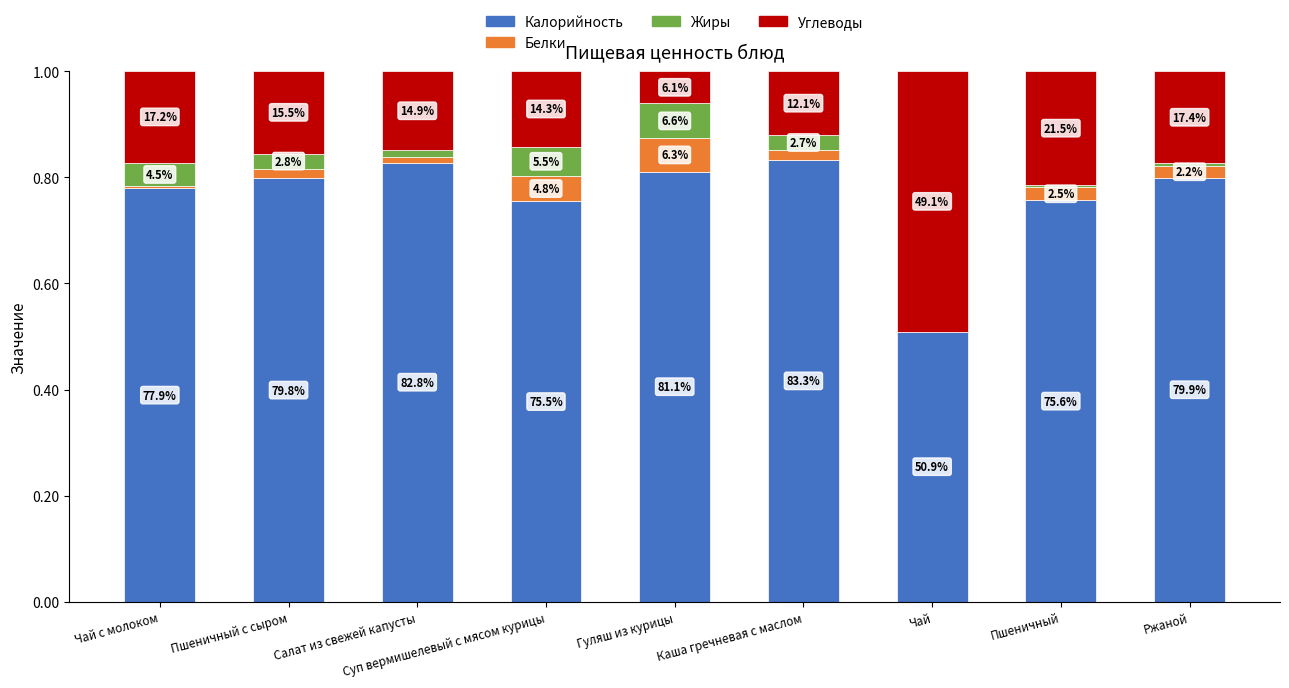

What are all the series names shown in the legend?

Калорийность, Белки, Жиры, Углеводы